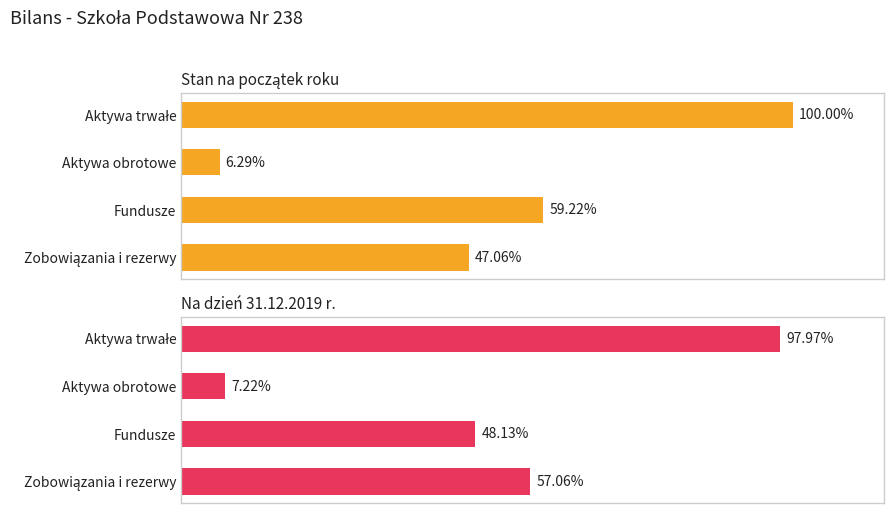

Which series changed the most between Aktywa trwałe and Zobowiązania i rezerwy?

Stan na początek roku